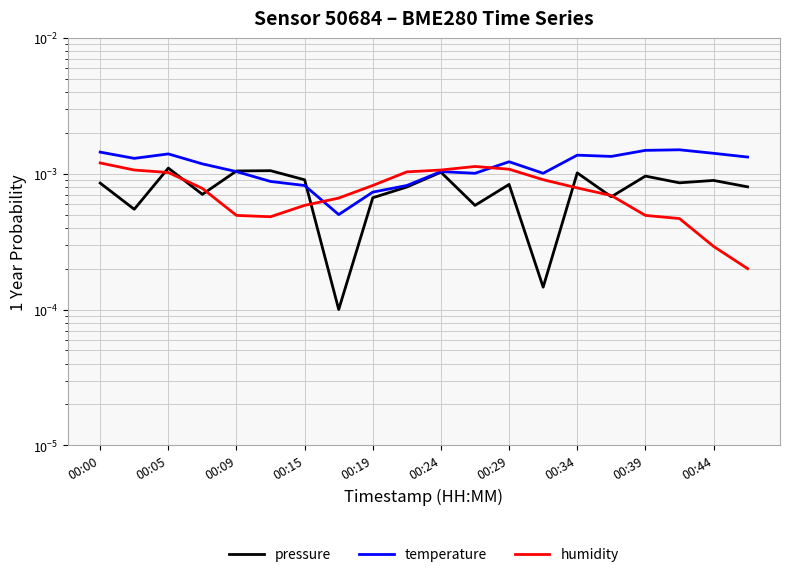

True or false: temperature and humidity cross at least once.

True